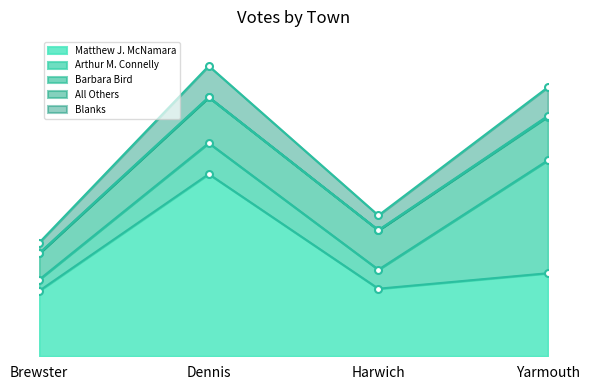

What is the highest value of the Arthur M. Connelly series?

612